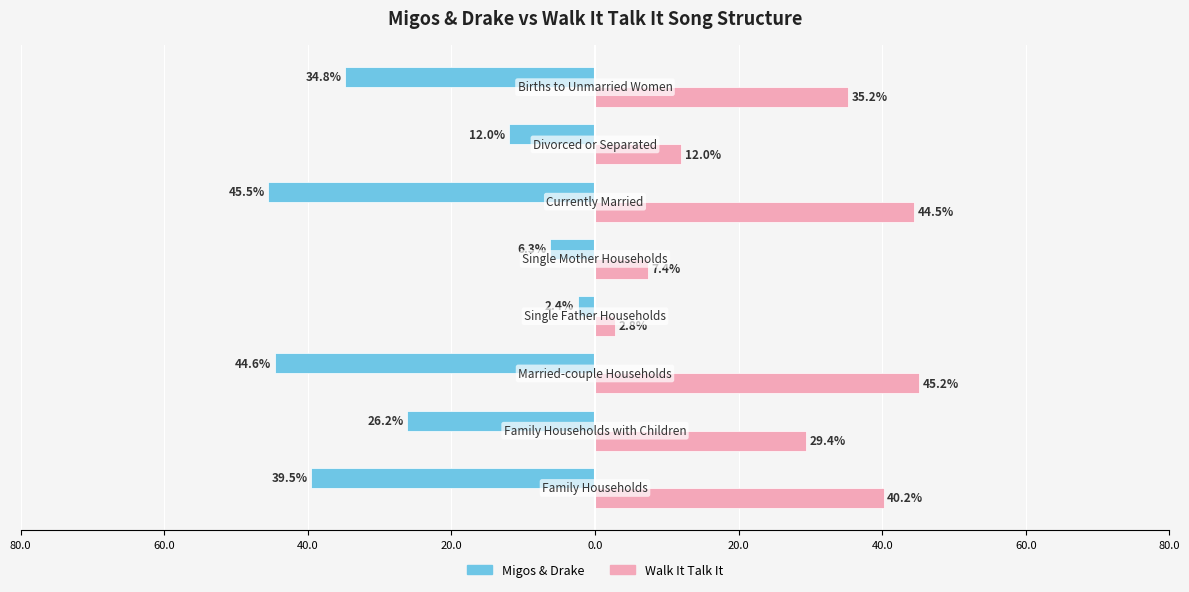

What are all the series names shown in the legend?

Migos & Drake, Walk It Talk It